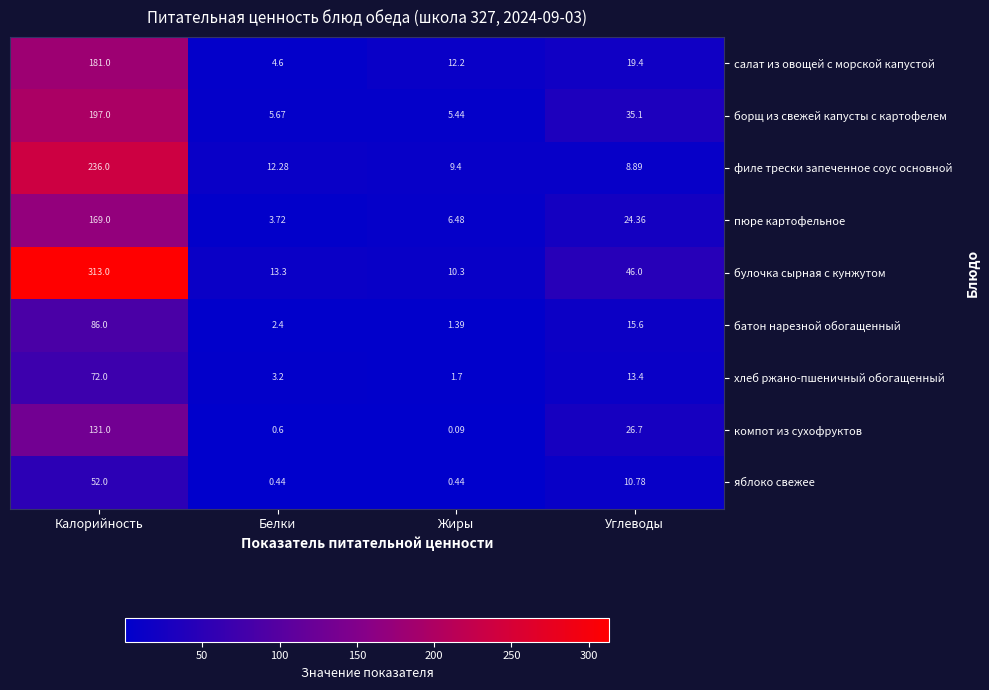

Rank the series at Жиры from highest to lowest value.

салат из овощей с морской капустой, булочка сырная с кунжутом, филе трески запеченное соус основной, пюре картофельное, борщ из свежей капусты с картофелем, хлеб ржано-пшеничный обогащенный, батон нарезной обогащенный, яблоко свежее, компот из сухофруктов